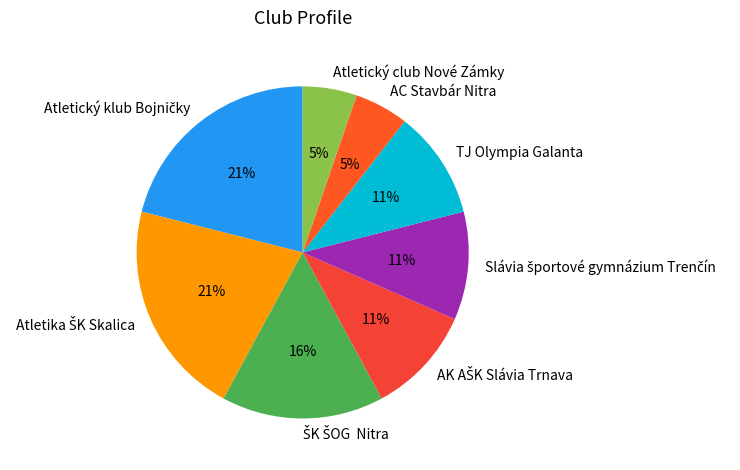

What percentage is the TJ Olympia Galanta slice, to the nearest percent?

11%